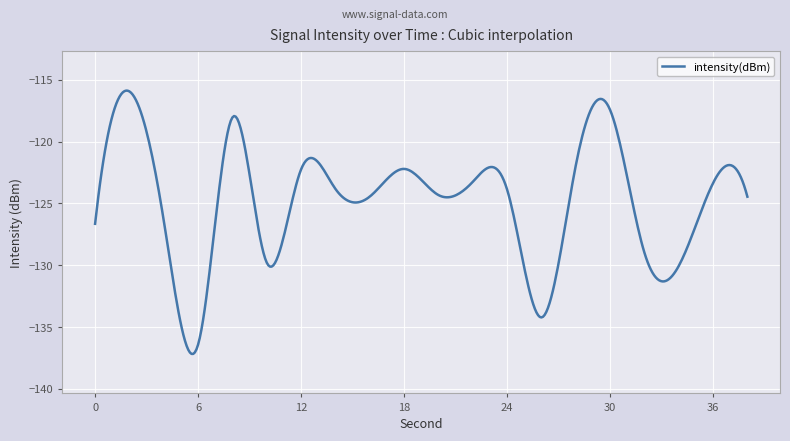

What is the greatest value displayed?

-115.9